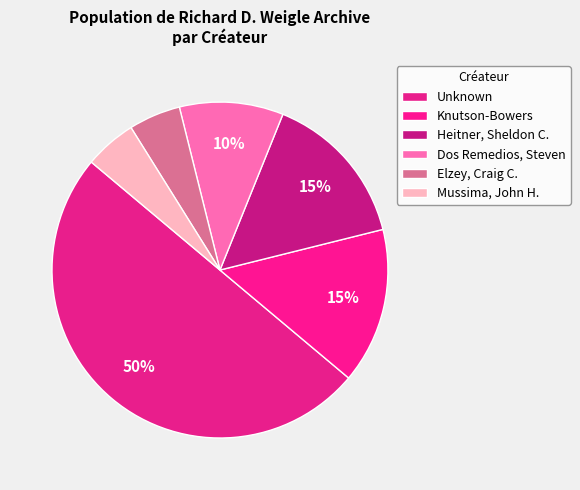

What is the largest slice in the pie chart?

Unknown